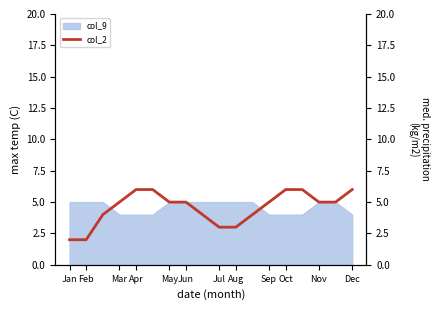

True or false: col_9 has a value of 7 at Aug.

False